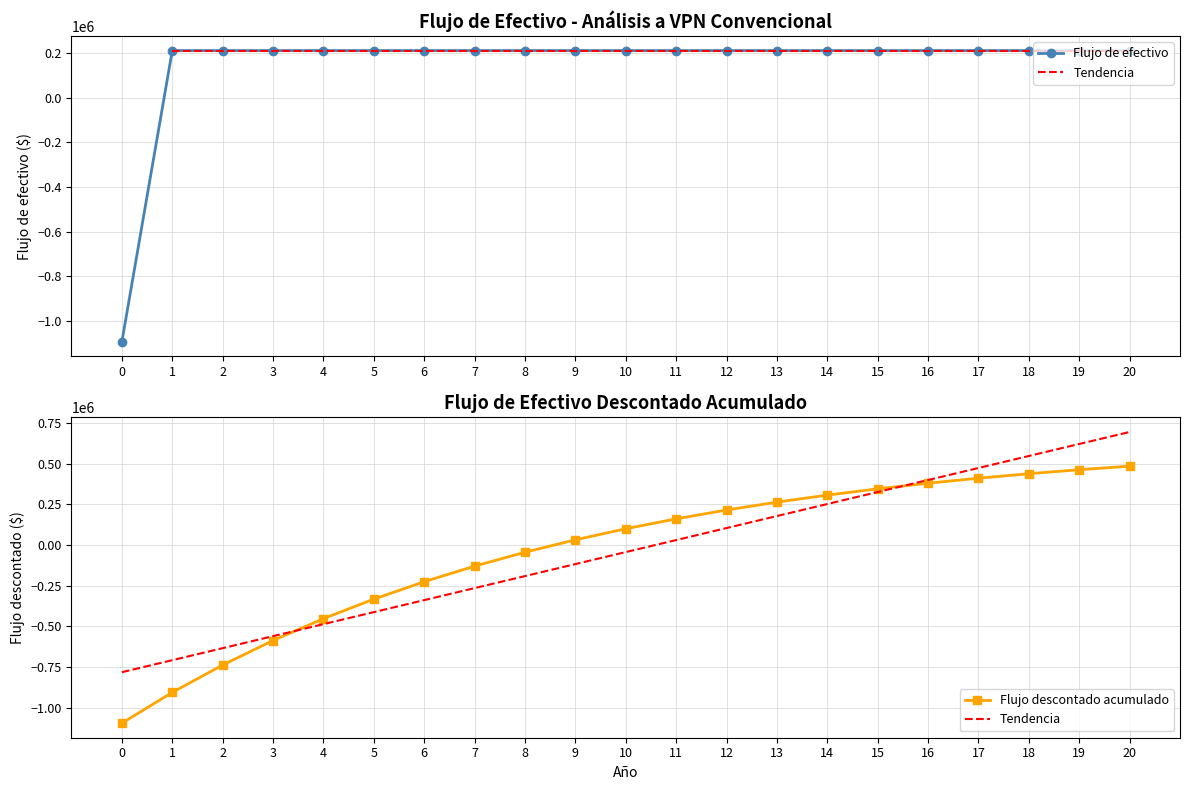

Is this an area chart (filled region under the line)?

No